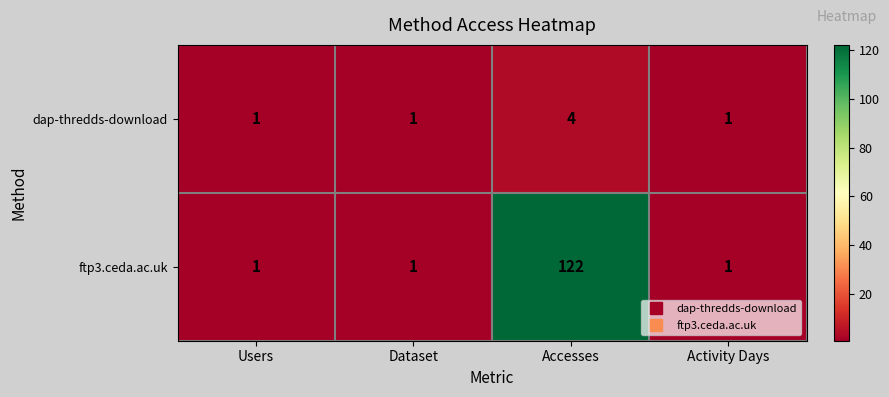

The value of ftp3.ceda.ac.uk at Dataset is 1. True or false?

True